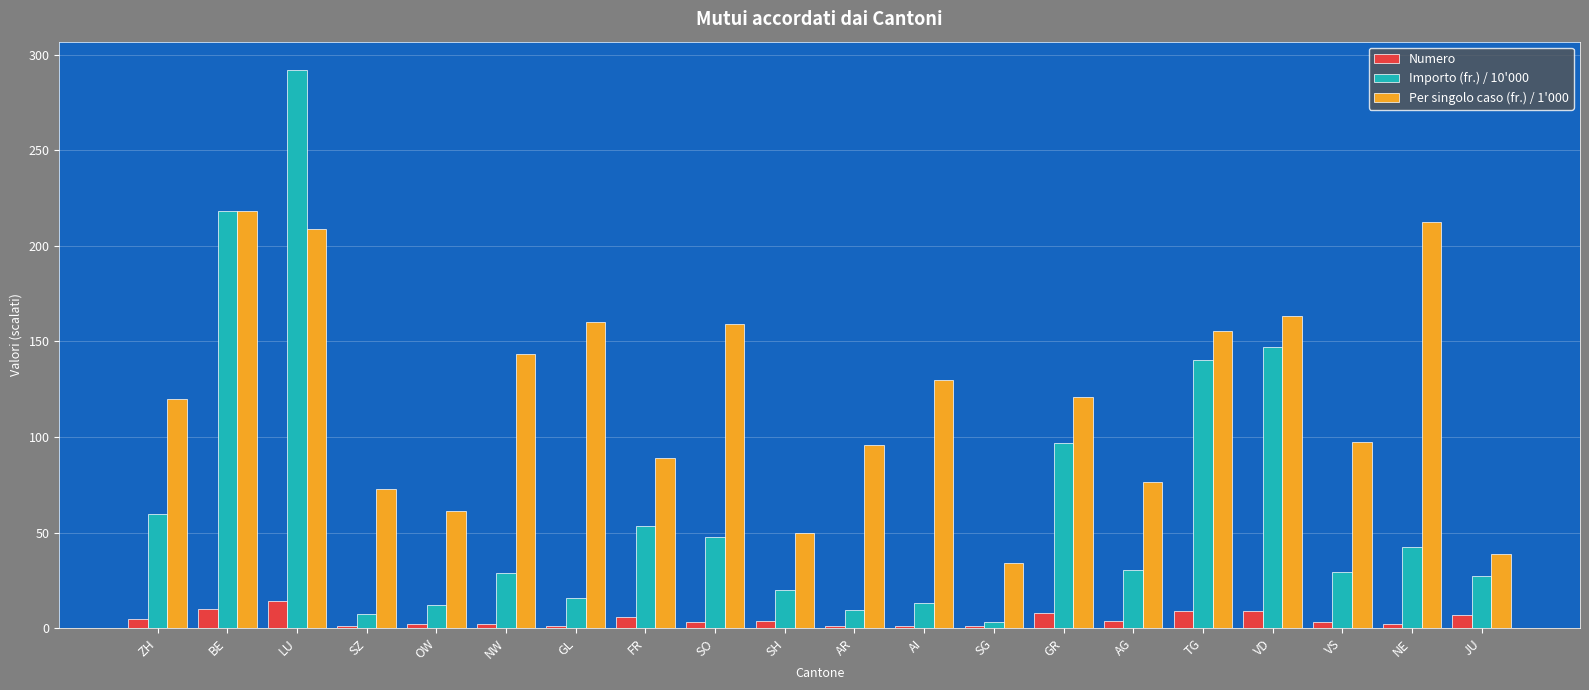

The value of Importo (fr.) / 10'000 at OW is 12.2. True or false?

True